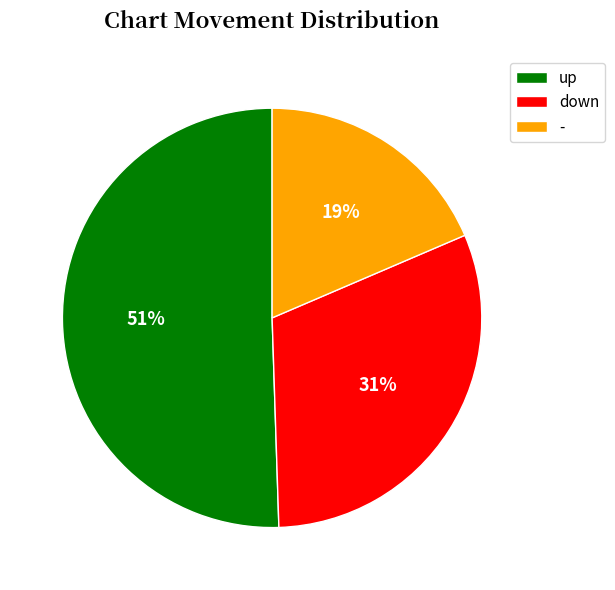

Is there any slice that represents more than half of the pie?

Yes